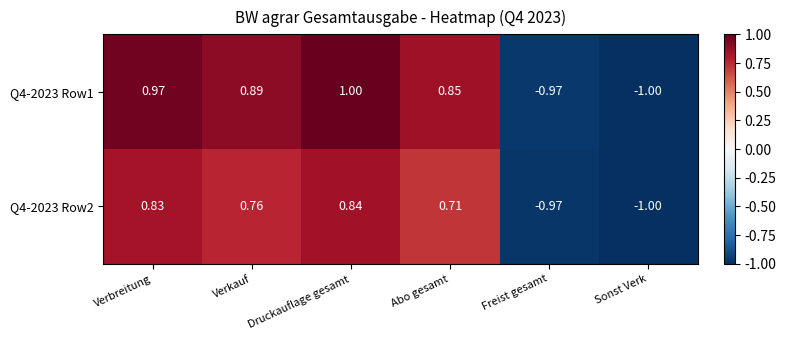

Which category has the lowest value across all series?

Sonst Verk